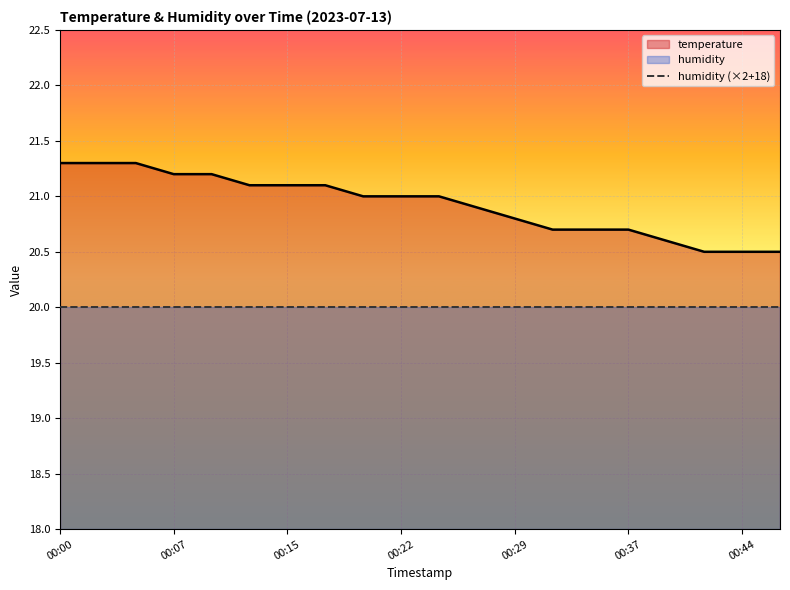

True or false: temperature has more than 1 interior local peaks.

False